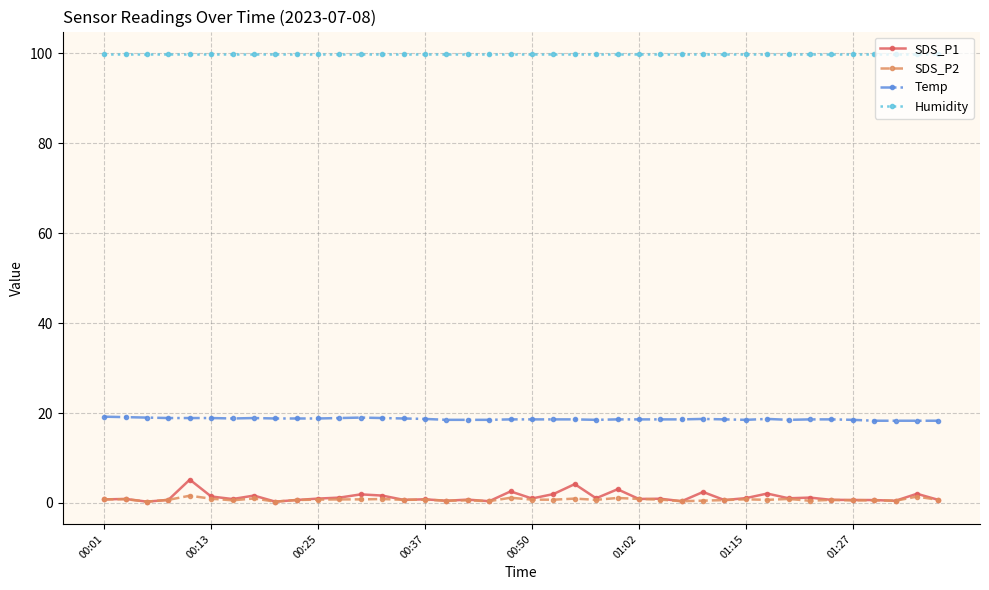

True or false: SDS_P2 and Humidity intersect in this chart.

False